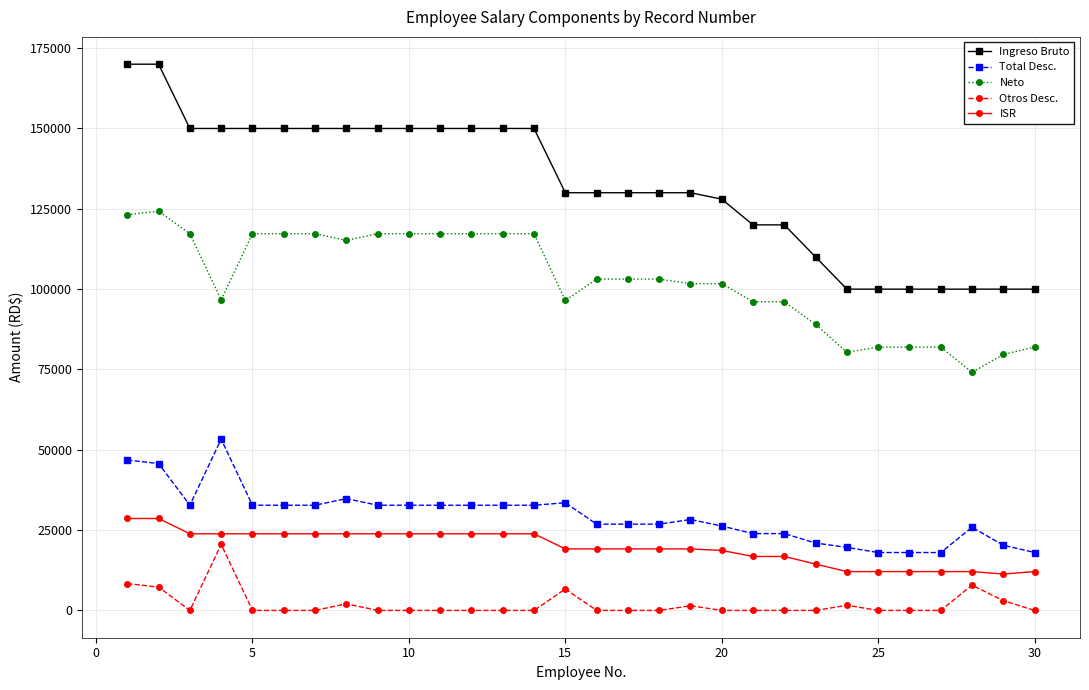

Which series has the largest total across all categories?

Ingreso Bruto